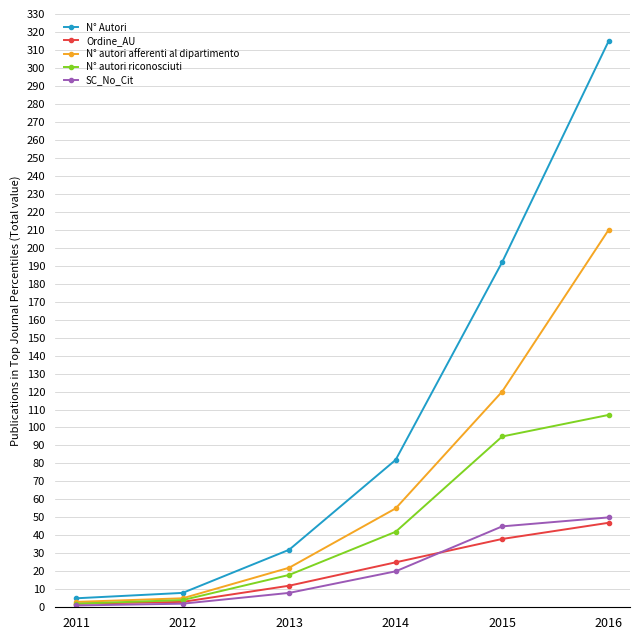

Count the number of data series in this chart.

5